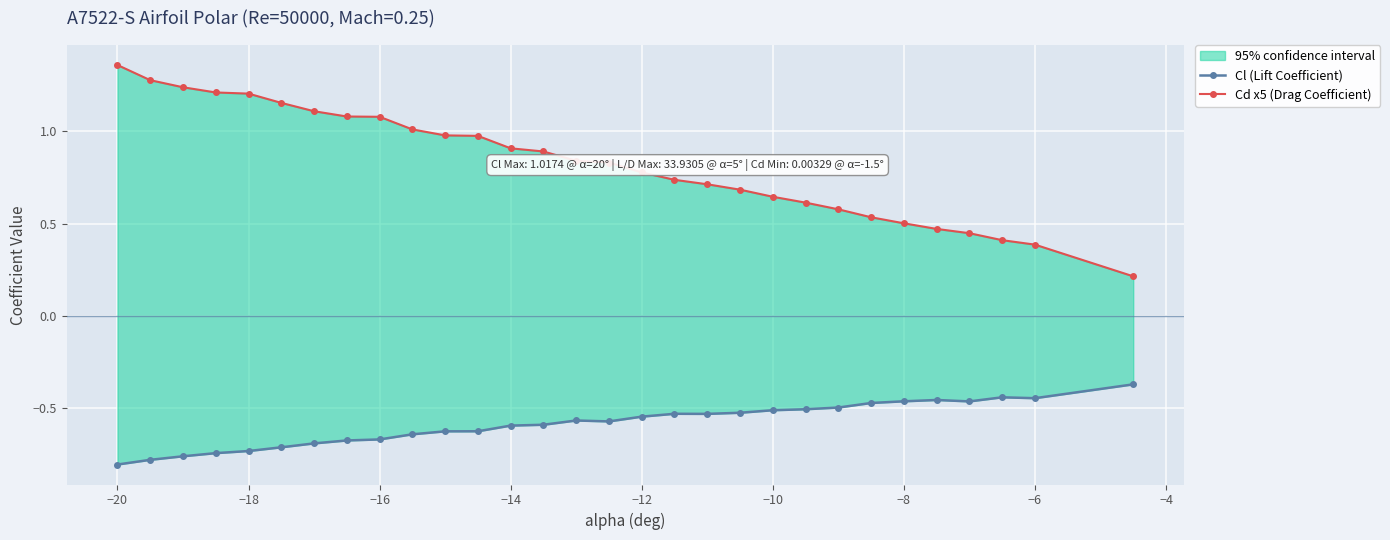

Which series has the widest spread of values?

Cd x5 (Drag Coefficient)